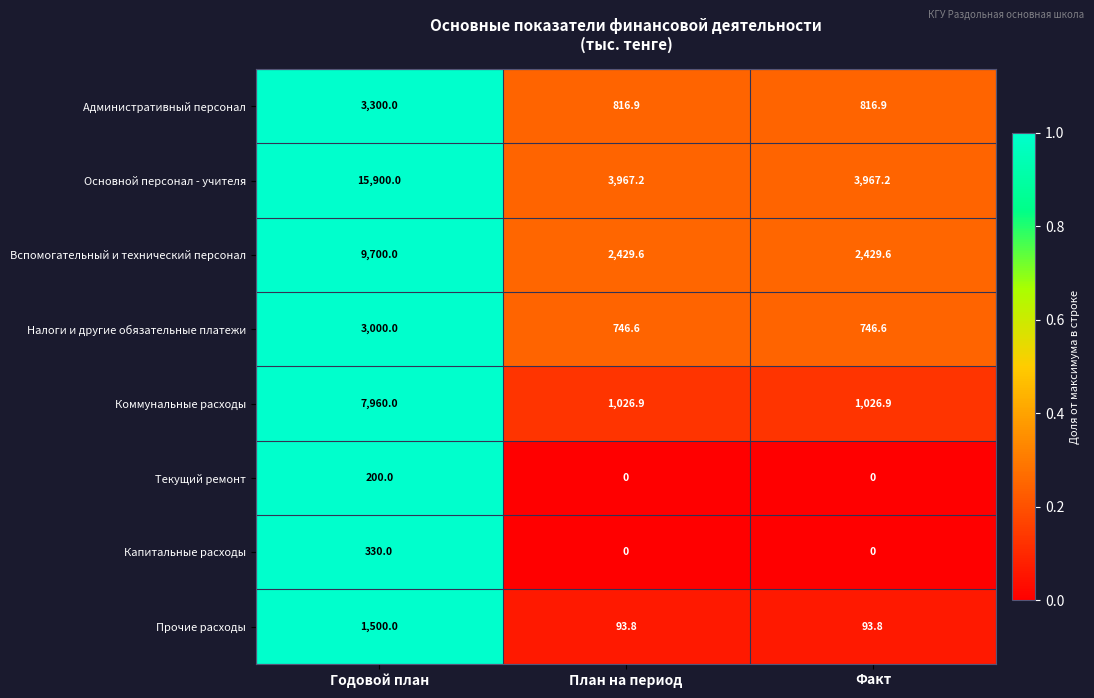

Reading right to left, transcribe all the data shown in this chart.

Административный персонал: 816.9	816.9	3300.0
Основной персонал - учителя: 3967.2	3967.2	15900.0
Вспомогательный и технический персонал: 2429.6	2429.6	9700.0
Налоги и другие обязательные платежи: 746.6	746.6	3000.0
Коммунальные расходы: 1026.9	1026.9	7960.0
Текущий ремонт: 0.0	0.0	200.0
Капитальные расходы: 0.0	0.0	330.0
Прочие расходы: 93.8	93.8	1500.0